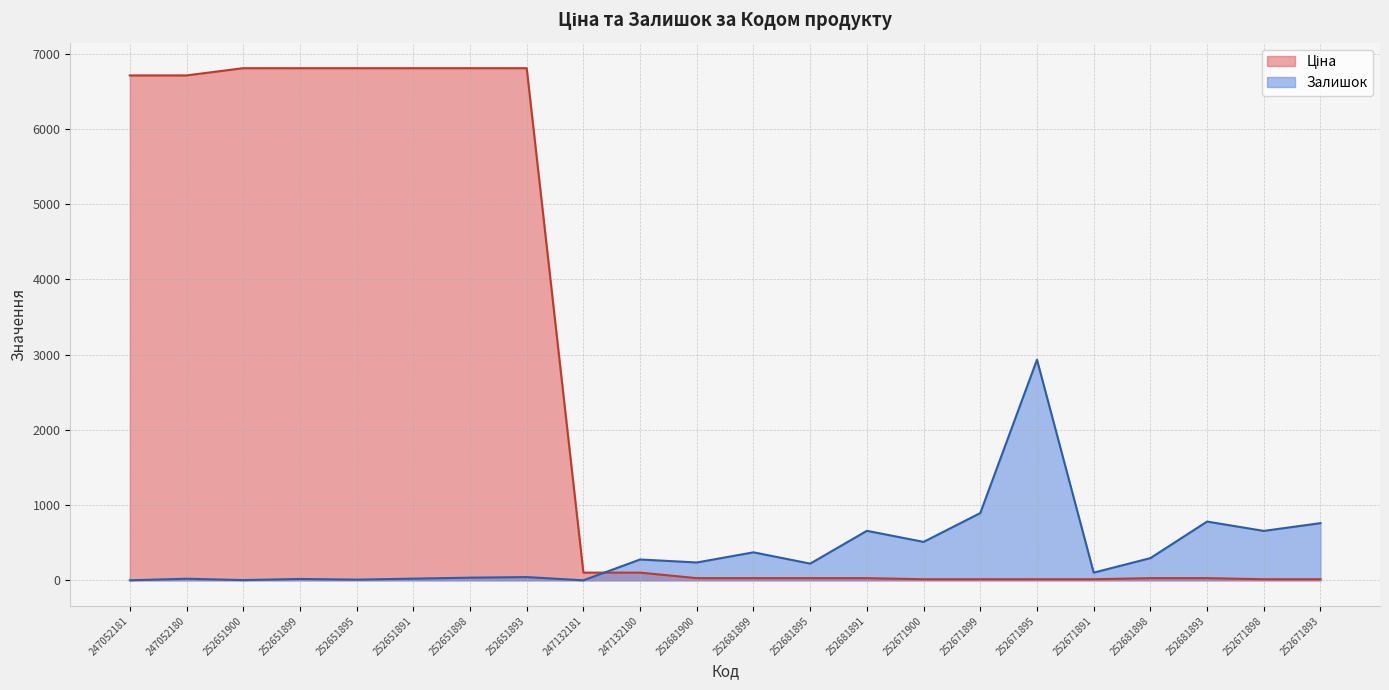

Which series has the largest total across all categories?

Ціна